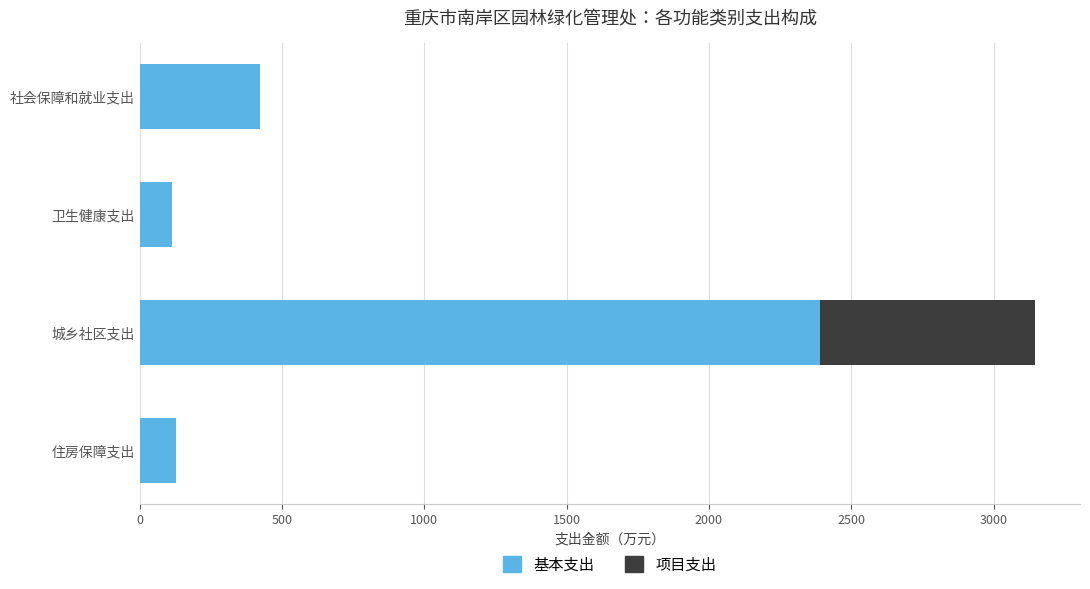

What is the sum of all 基本支出 values?

3050.7